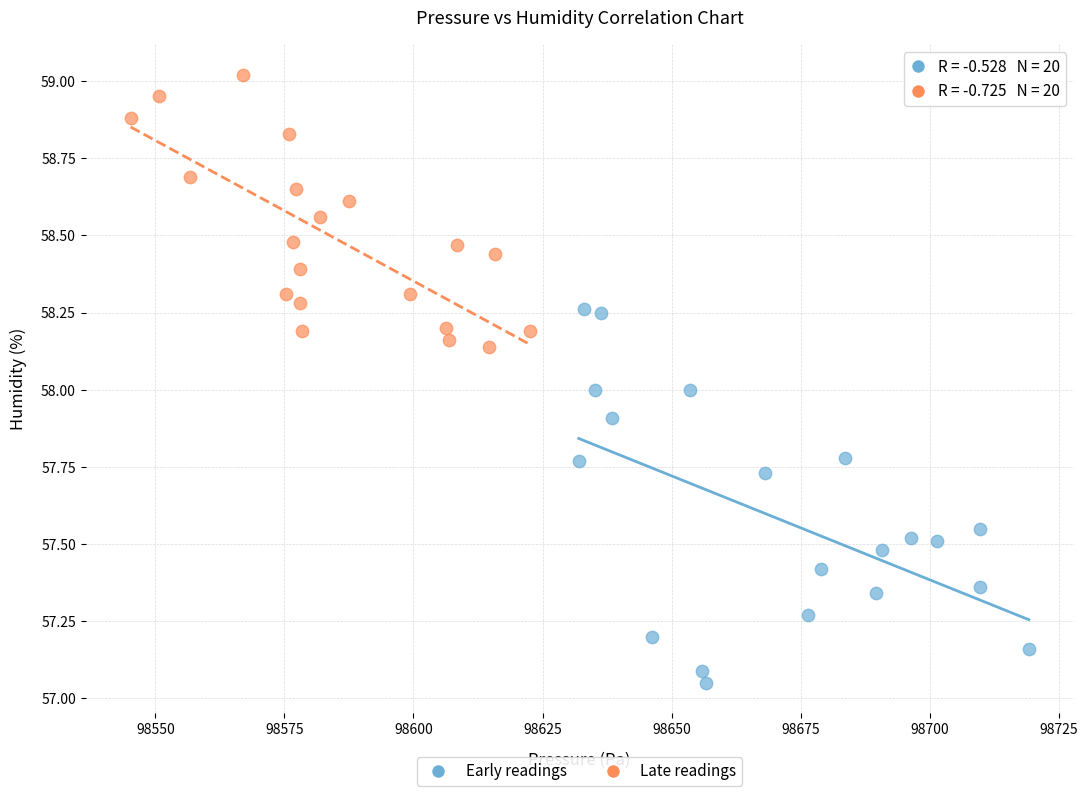

Which series contains the lowest Y value?

Early readings